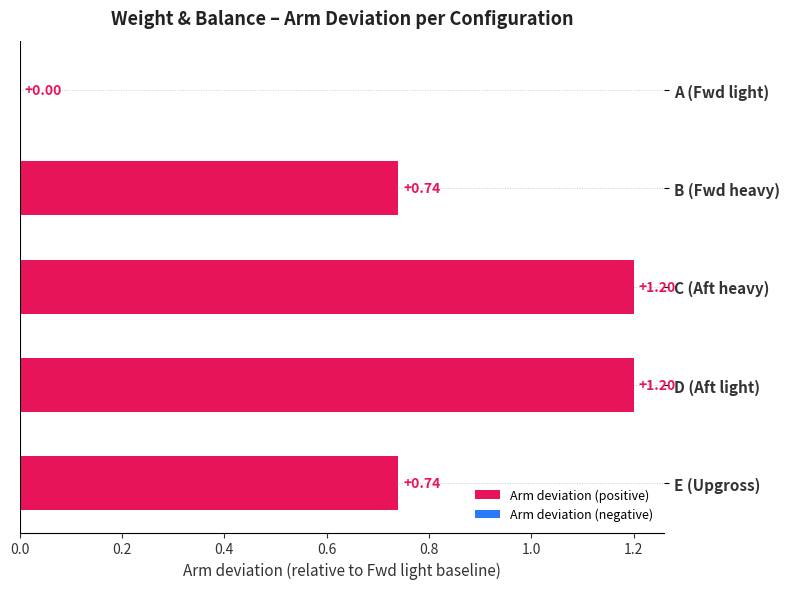

How many data points are above 0?

4